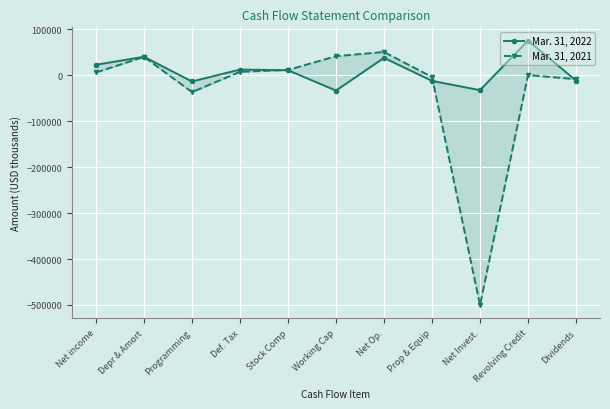

What position from the right is Def. Tax?

8